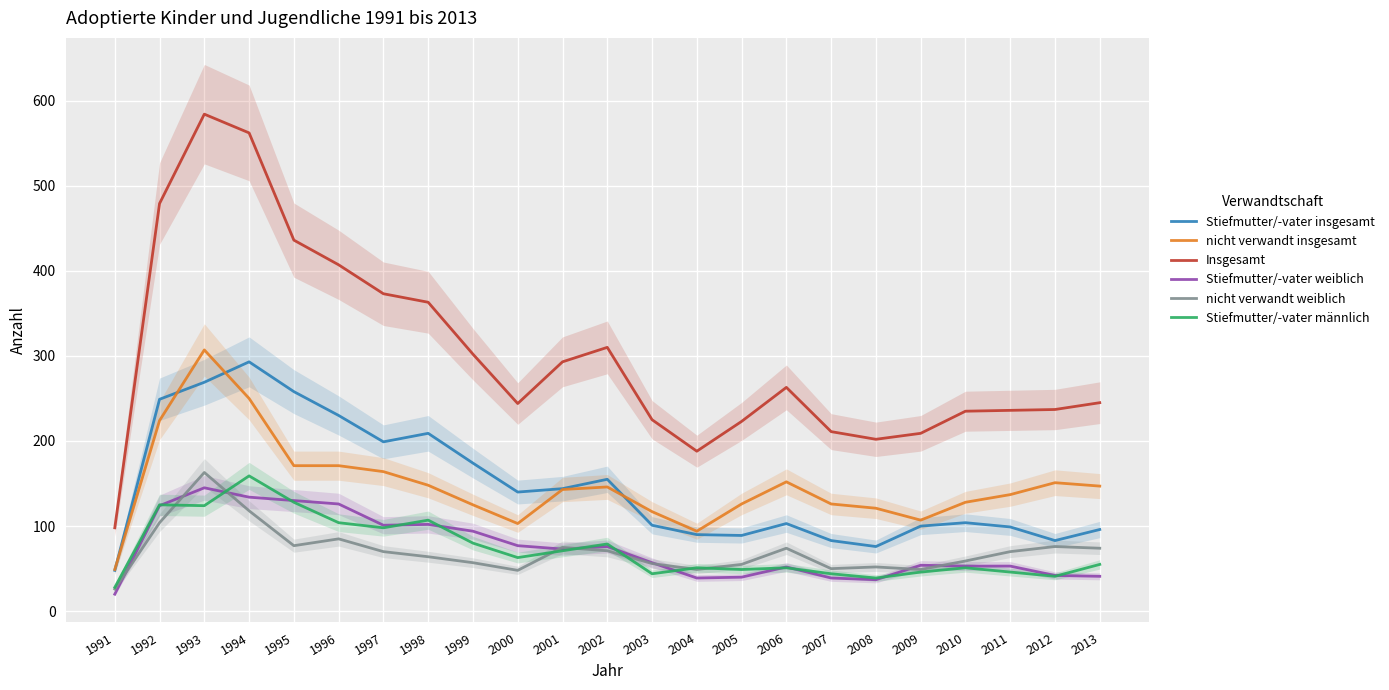

Between 2010 and 2013, which is larger?

2010